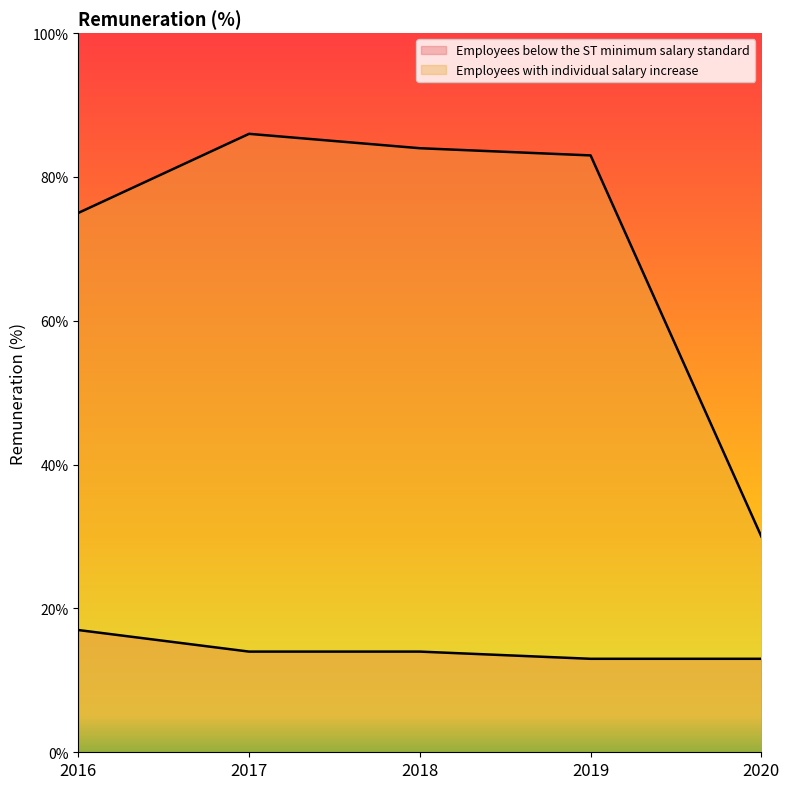

At which label does Employees below the ST minimum salary standard first exceed 14?

2016